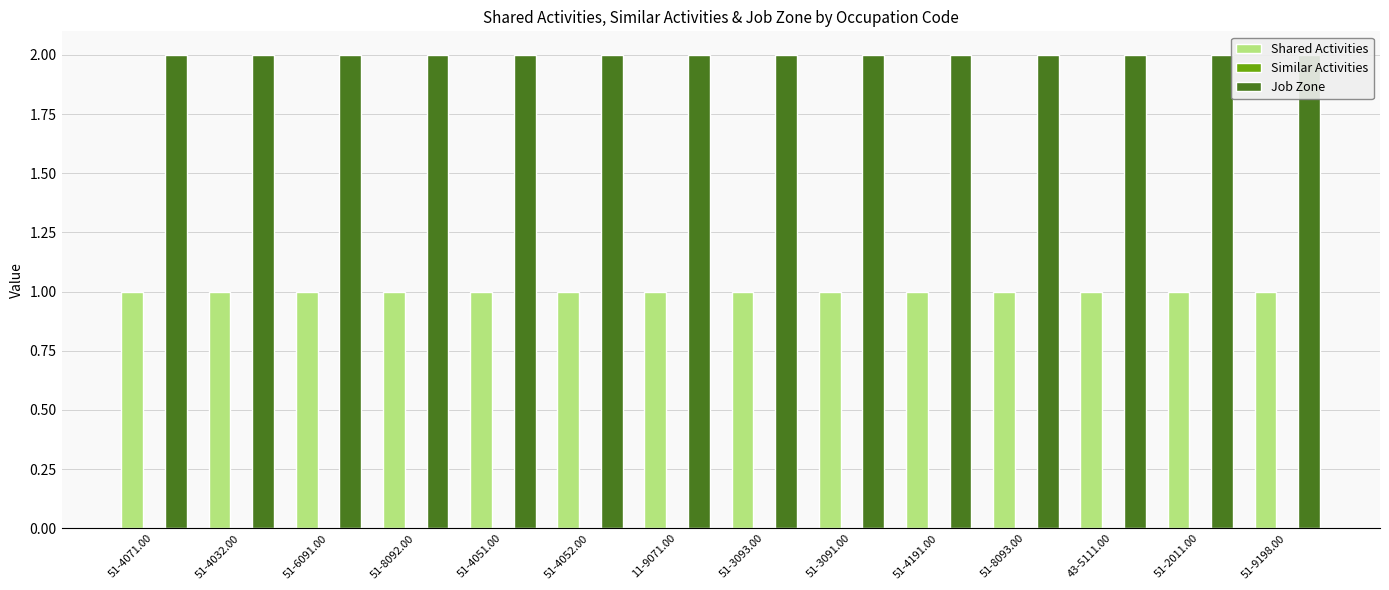

Reading left to right, extract all data points from this chart.

Shared Activities: 1	1	1	1	1	1	1	1	1	1	1	1	1	1
Similar Activities: 0	0	0	0	0	0	0	0	0	0	0	0	0	0
Job Zone: 2	2	2	2	2	2	2	2	2	2	2	2	2	2